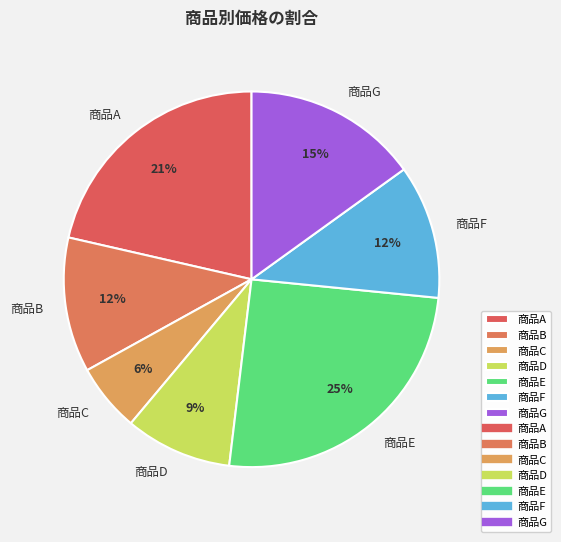

How many segments does this pie chart have?

7